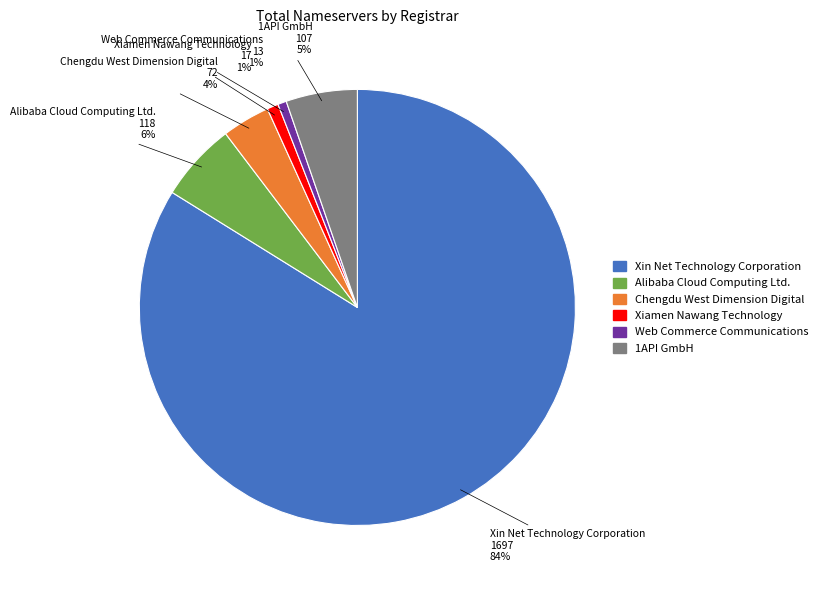

How many slices are in this pie chart?

6